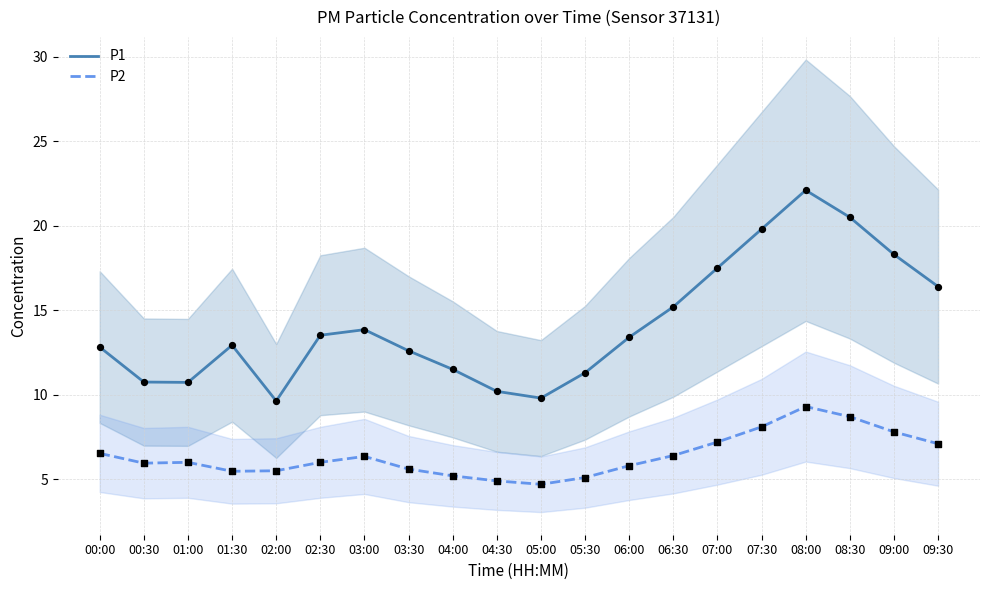

Which series reaches the minimum Y coordinate?

P2